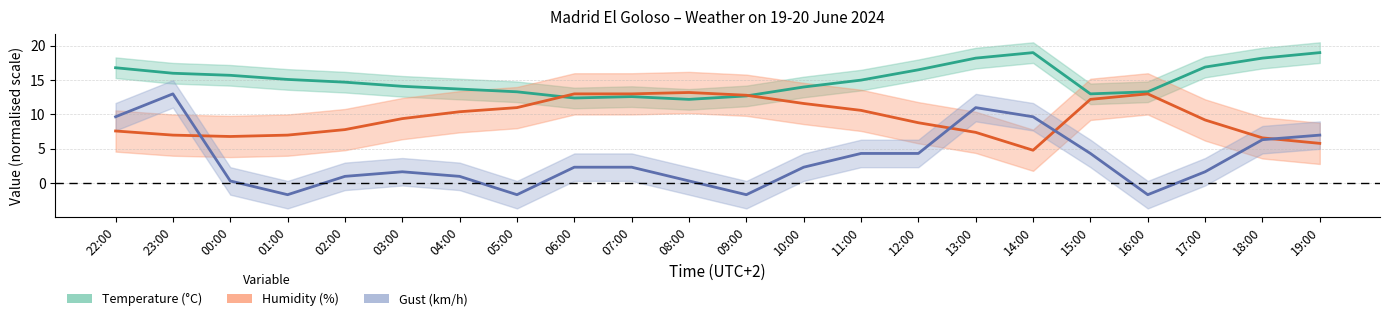

Is this an area chart (filled region under the line)?

No